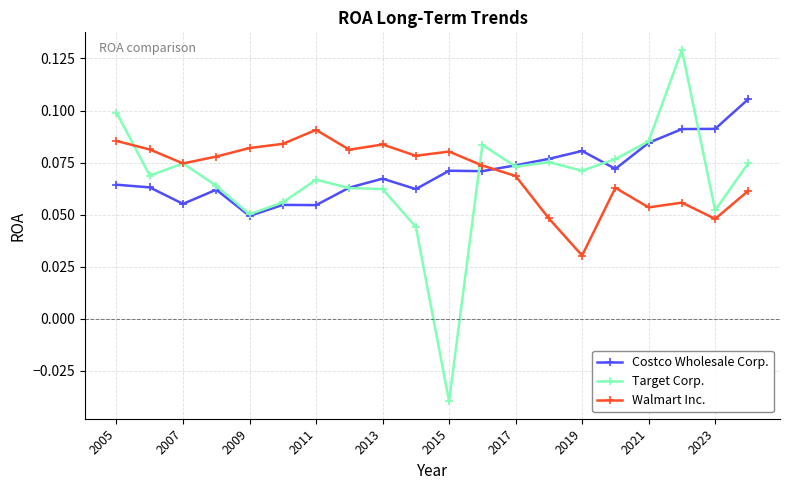

List the series in order of their peak value, lowest first.

Walmart Inc., Costco Wholesale Corp., Target Corp.